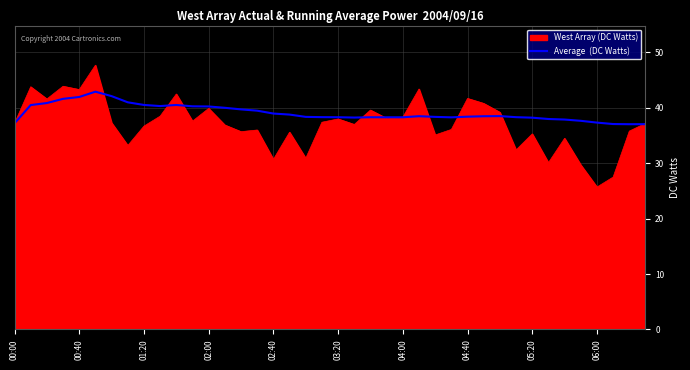

What is the greatest value displayed?

47.7